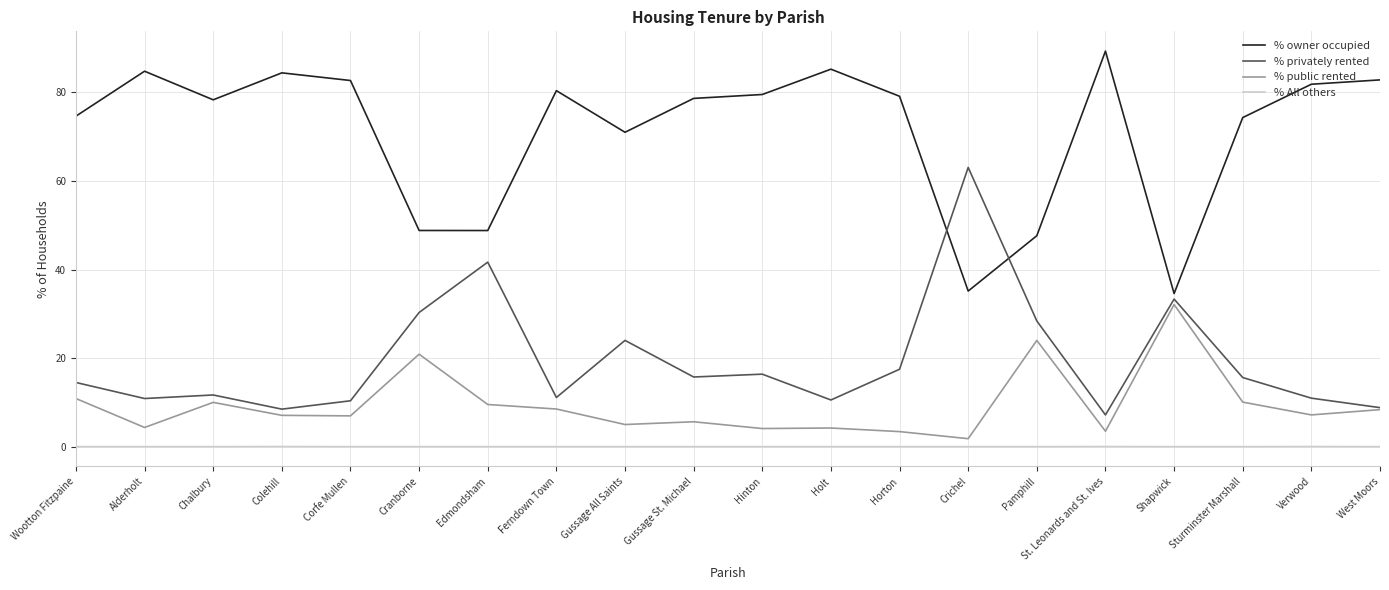

At which category does the chart reach its peak across all series?

St. Leonards and St. Ives